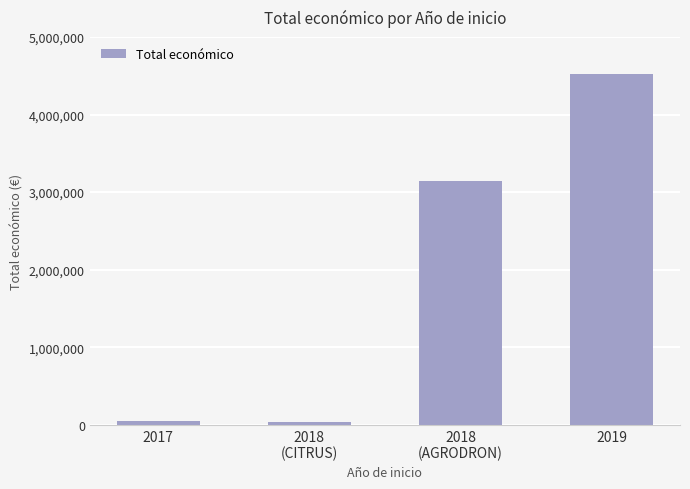

Between 2017 and 2018
(AGRODRON), which is larger?

2018
(AGRODRON)